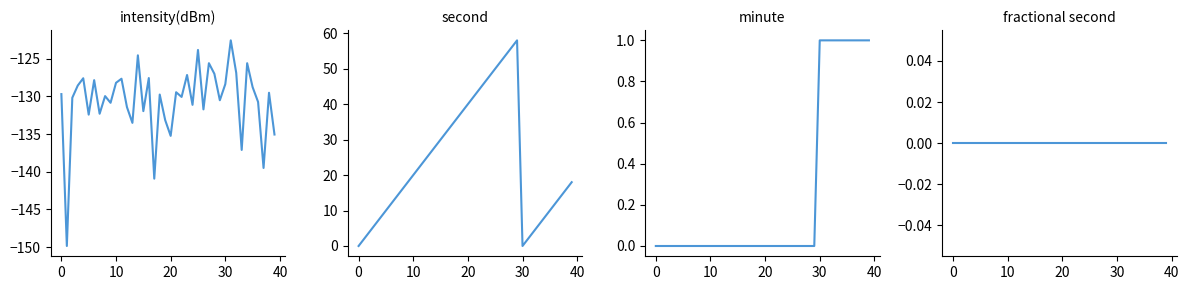

True or false: minute and intensity(dBm) cross at least once.

False